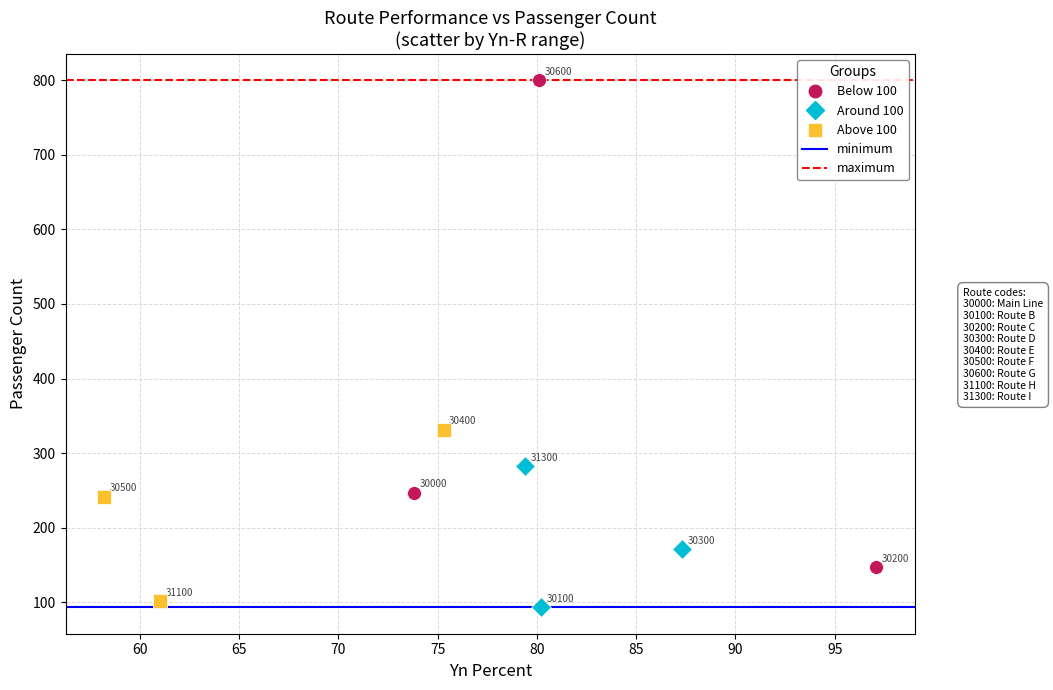

Which series reaches the minimum Y coordinate?

Around 100